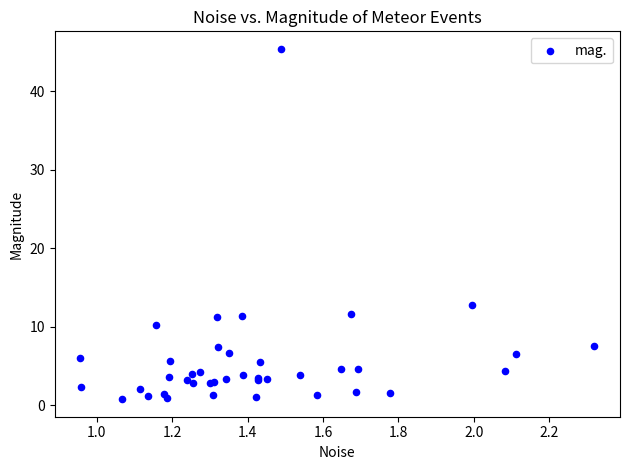

What Y value in the scatter plot is closest to 23?

12.8